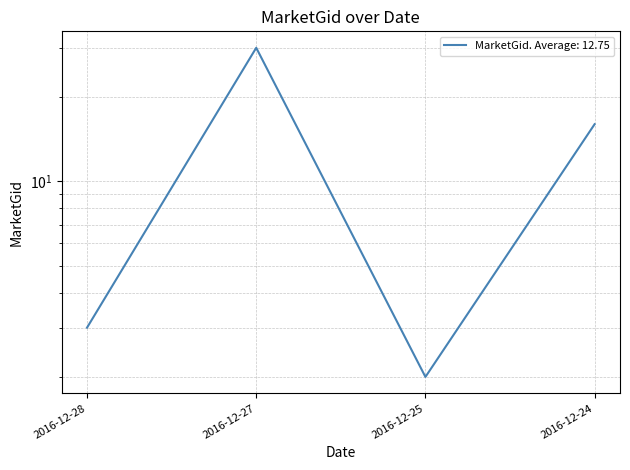

What is the difference between the values at 2016-12-28 and 2016-12-25?

1